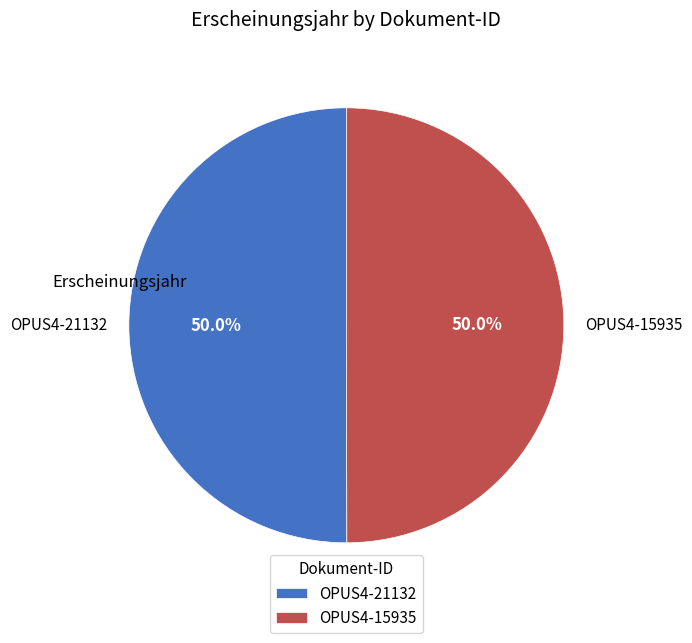

Is it true that OPUS4-15935 is 50% of the pie?

True